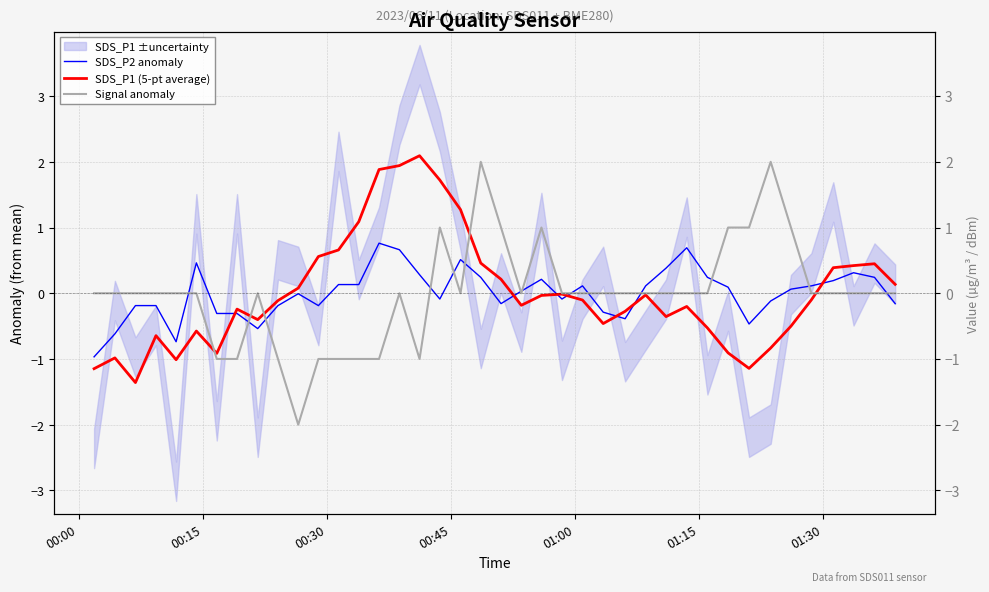

Is it true that Signal anomaly equals -1.6 at 16?

False